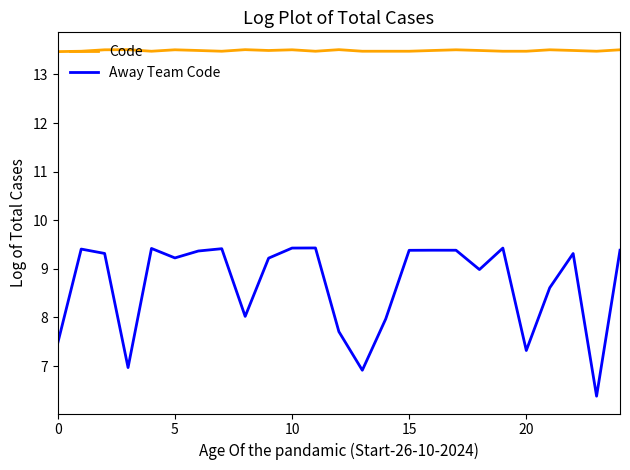

Which series has the largest range (max minus min)?

Away Team Code